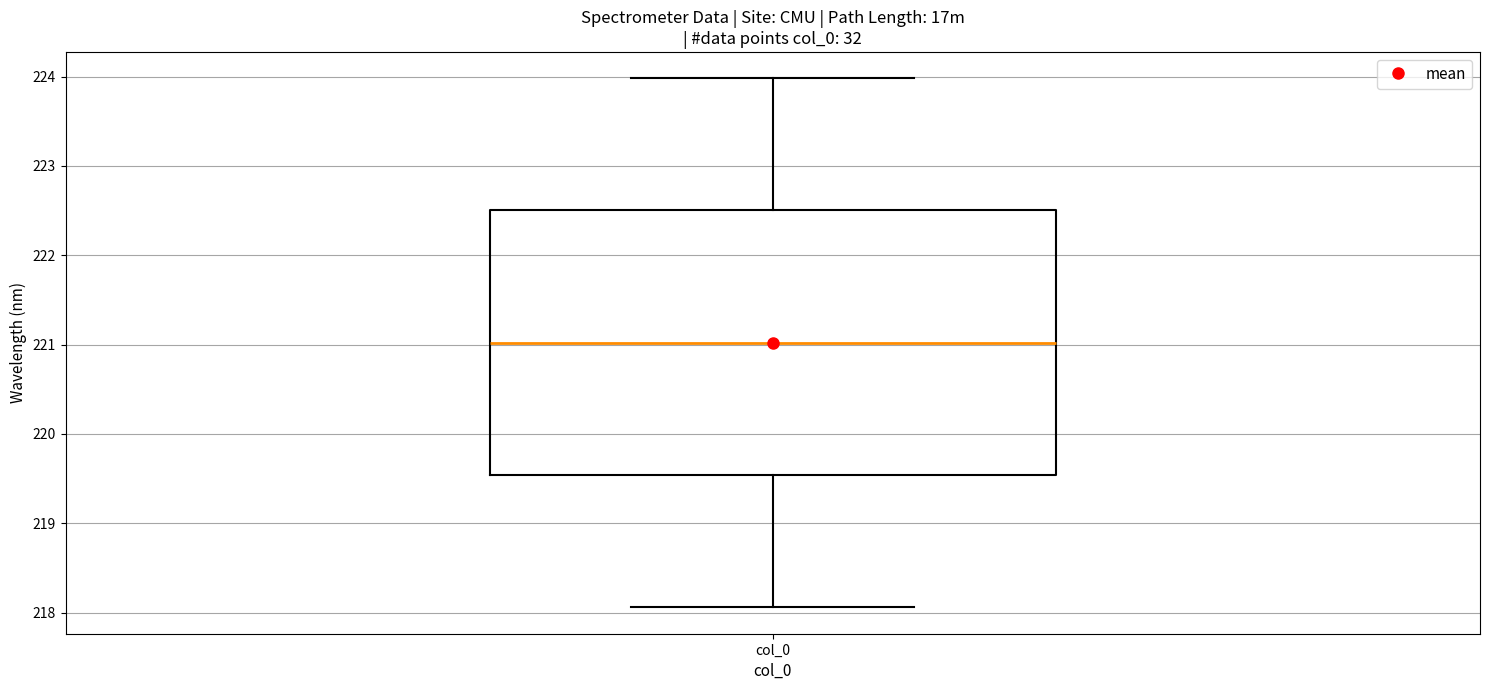

Where does the upper whisker of the box for col_0 end on the y-axis? The values are not printed on the chart, so give them approximately, as read against the axis.

224.0